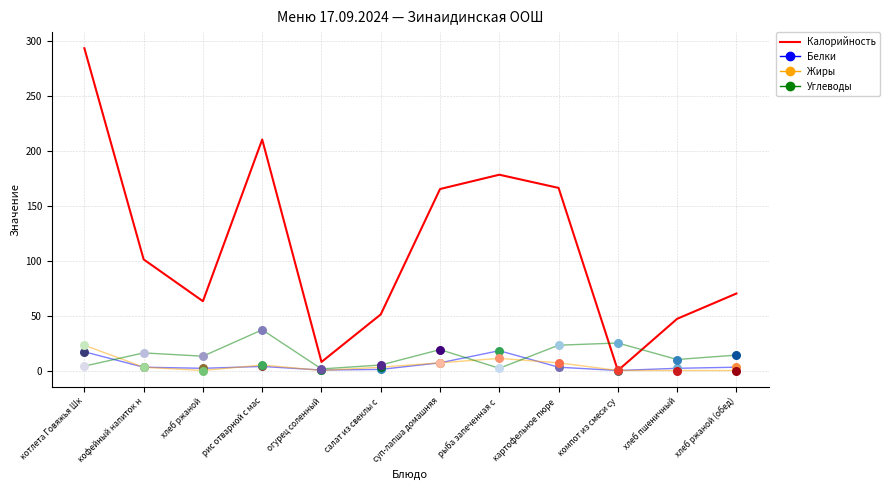

Approximately how many times larger is the value at хлеб ржаной (обед) compared to котлета Говяжья Шк?

0.2